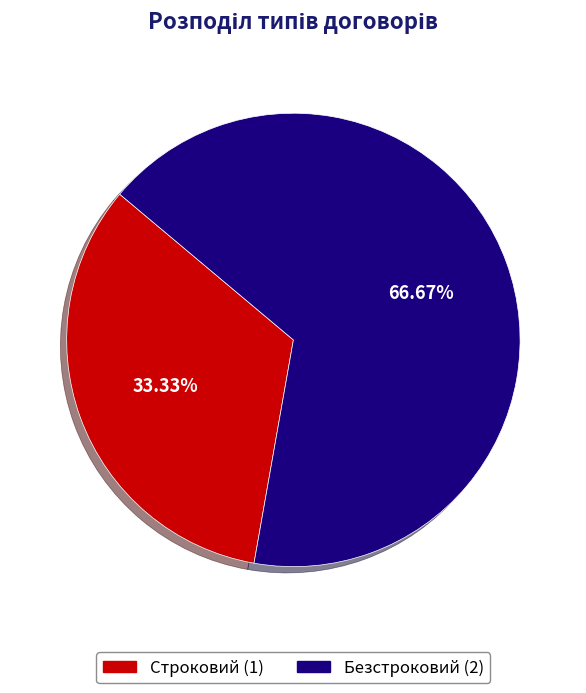

What is the total percentage of Безстроковий and Строковий?

100.0%